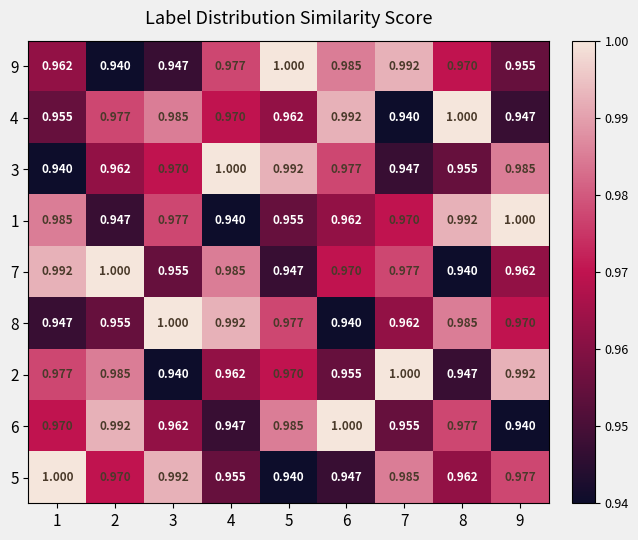

At which category is the sum across all series the highest?

1